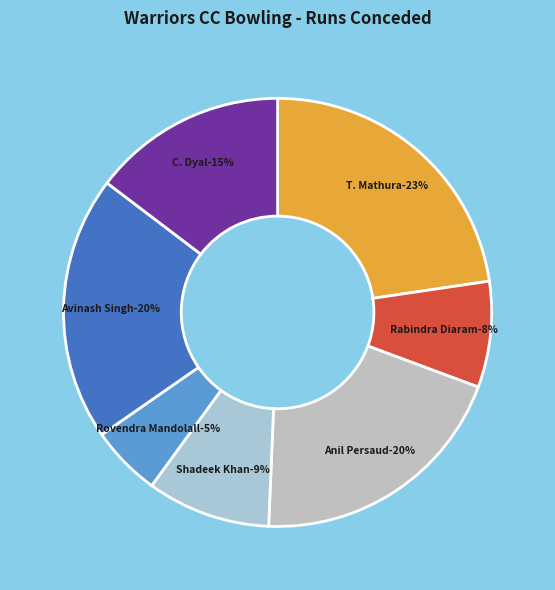

To the nearest percent, what is the difference between the Anil Persaud and Rabindra Diaram slice percentages?

12%